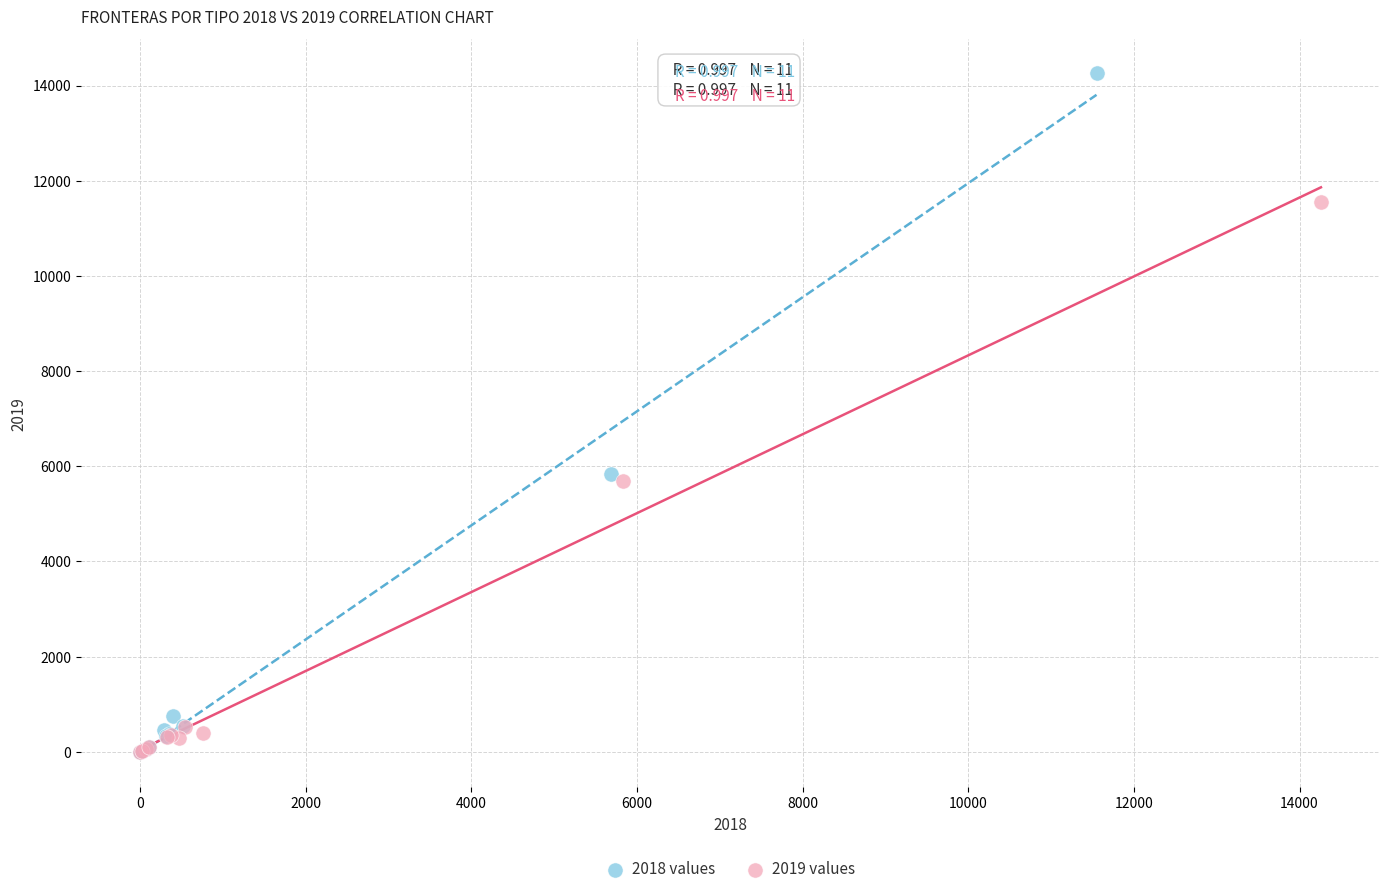

Which series reaches the maximum Y coordinate?

2018 values